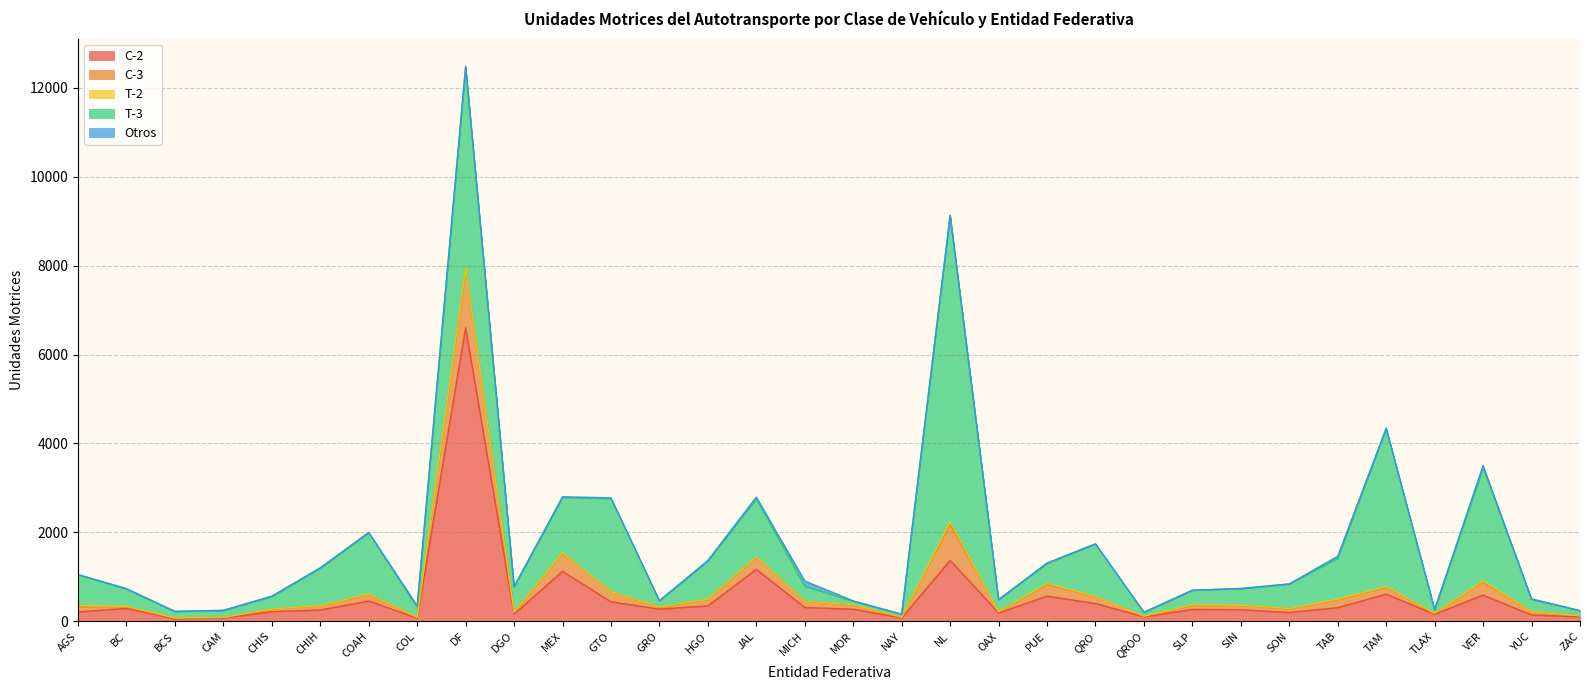

Reading right to left, list all the values displayed in this chart.

C-2: ZAC=101	YUC=145	VER=591	TLAX=159	TAM=612	TAB=309	SON=199	SIN=262	SLP=268	QROO=102	QRO=401	PUE=567	OAX=189	NL=1372	NAY=76	MOR=274	MICH=312	JAL=1170	HGO=348	GRO=276	GTO=439	MEX=1125	DGO=162	DF=6604	COL=72	COAH=457	CHIH=256	CHIS=219	CAM=75	BCS=56	BC=293	AGS=211
C-3: ZAC=21	YUC=74	VER=300	TLAX=21	TAM=156	TAB=178	SON=88	SIN=98	SLP=92	QROO=13	QRO=157	PUE=268	OAX=28	NL=815	NAY=16	MOR=93	MICH=141	JAL=275	HGO=146	GRO=48	GTO=225	MEX=408	DGO=48	DF=1306	COL=17	COAH=154	CHIH=95	CHIS=59	CAM=15	BCS=20	BC=40	AGS=118
T-2: ZAC=1	YUC=4	VER=17	TLAX=1	TAM=14	TAB=12	SON=2	SIN=3	SLP=13	QROO=2	QRO=2	PUE=18	OAX=0	NL=45	NAY=0	MOR=7	MICH=1	JAL=8	HGO=5	GRO=4	GTO=3	MEX=9	DGO=2	DF=31	COL=4	COAH=8	CHIH=3	CHIS=2	CAM=0	BCS=0	BC=5	AGS=24
T-3: ZAC=117	YUC=278	VER=2551	TLAX=81	TAM=3550	TAB=924	SON=552	SIN=371	SLP=327	QROO=82	QRO=1181	PUE=452	OAX=271	NL=6897	NAY=64	MOR=79	MICH=339	JAL=1305	HGO=861	GRO=134	GTO=2096	MEX=1246	DGO=565	DF=4532	COL=222	COAH=1373	CHIH=845	CHIS=277	CAM=156	BCS=146	BC=386	AGS=694
Otros: ZAC=4	YUC=2	VER=43	TLAX=7	TAM=14	TAB=41	SON=0	SIN=7	SLP=0	QROO=9	QRO=3	PUE=8	OAX=1	NL=0	NAY=6	MOR=8	MICH=114	JAL=37	HGO=9	GRO=3	GTO=15	MEX=14	DGO=3	DF=7	COL=35	COAH=9	CHIH=5	CHIS=11	CAM=3	BCS=3	BC=14	AGS=7